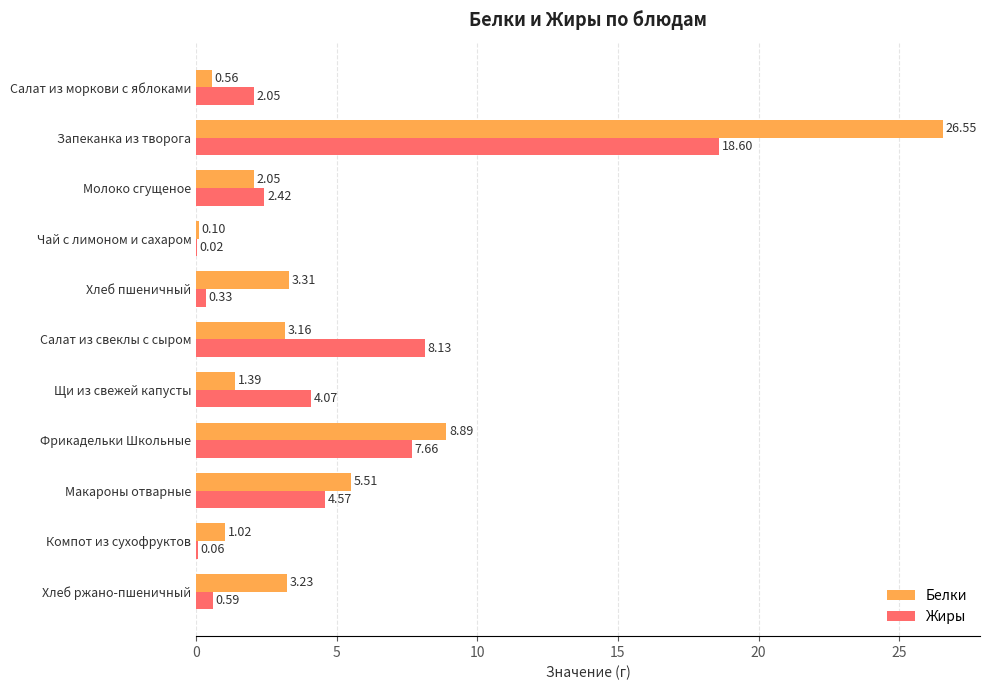

What is the average value of the Жиры series?

4.4